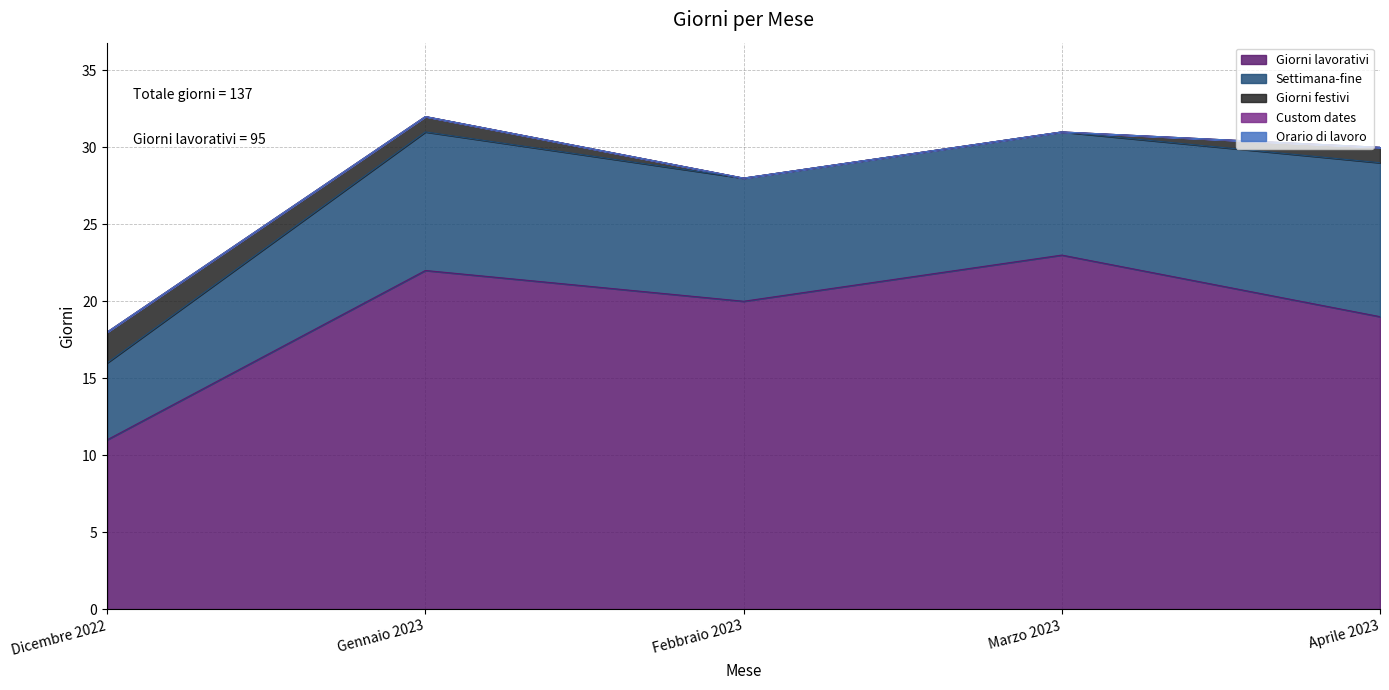

Does the chart have visible grid lines?

Yes